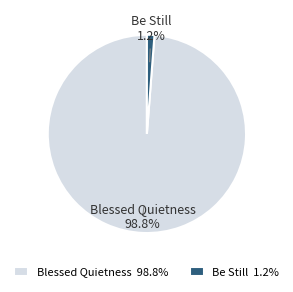

How many segments does this pie chart have?

2